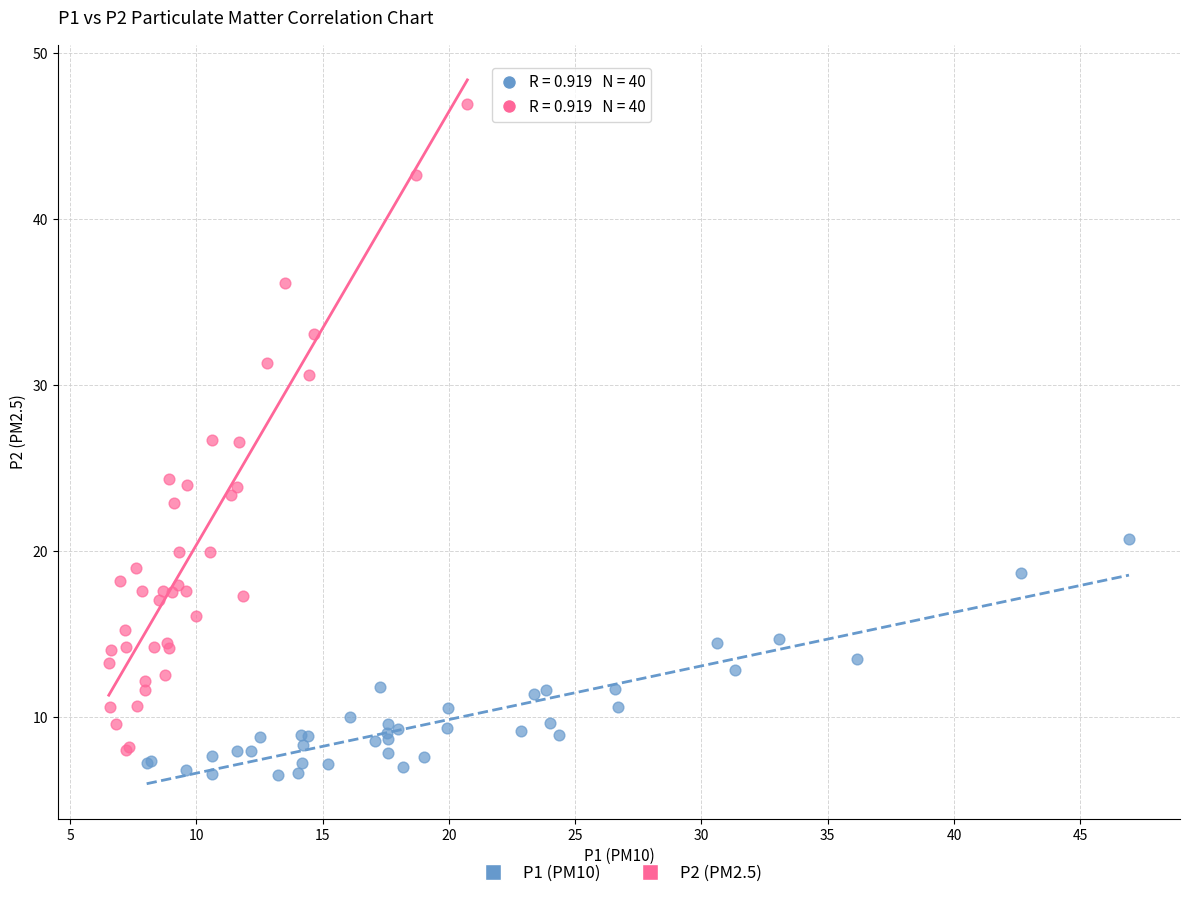

Which series has the widest spread of Y values?

P2 (PM2.5)